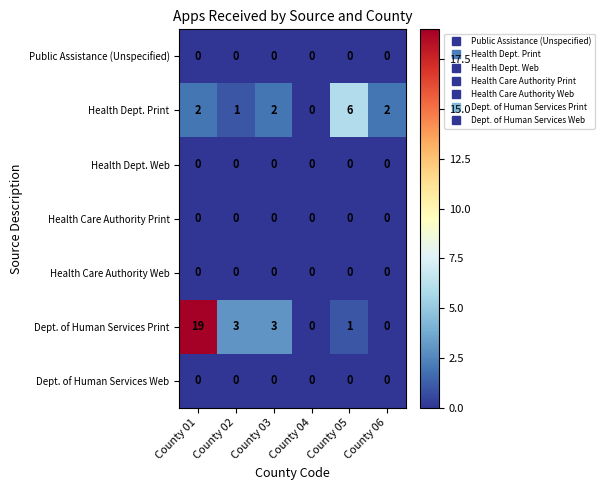

Which series changed the most between County 03 and County 04?

Dept. of Human Services Print